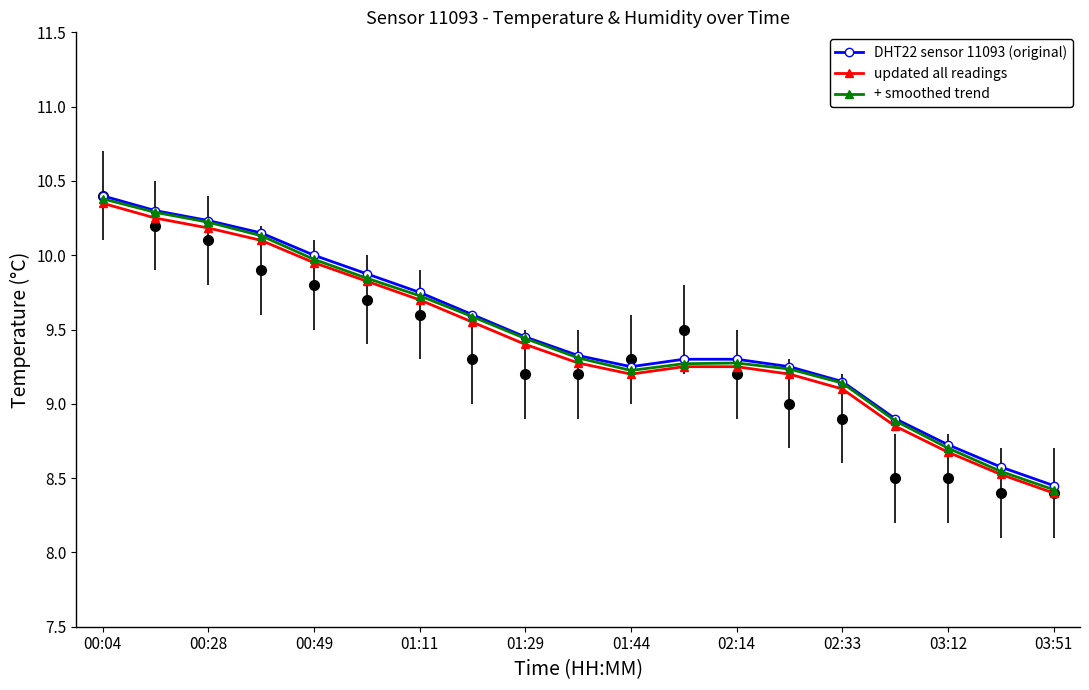

At 11, list the series in order from largest to smallest.

DHT22 sensor 11093 (original), + smoothed trend, updated all readings